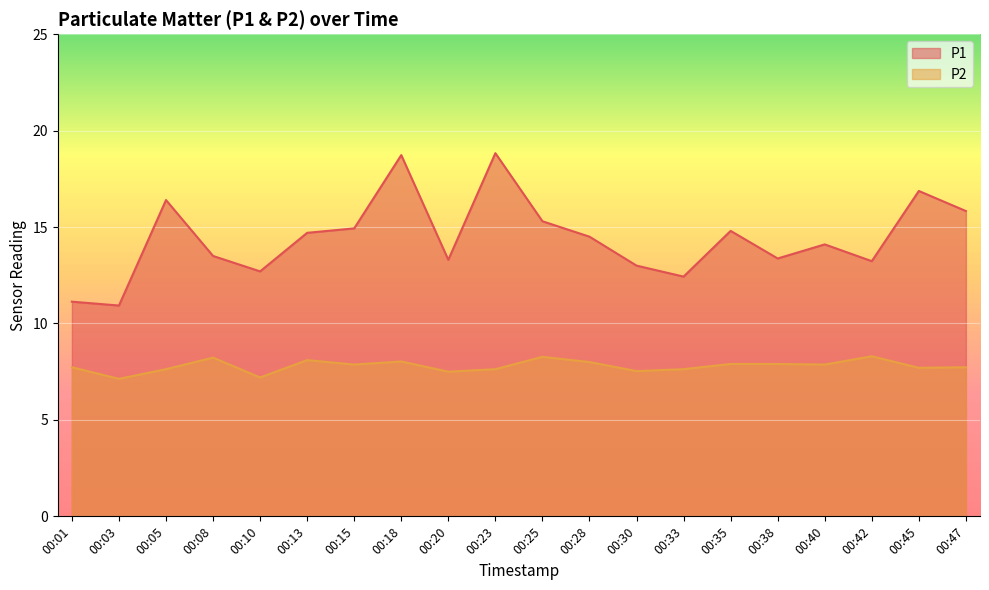

Reading left to right, transcribe all the data shown in this chart.

P1: 00:01=11.1	00:03=10.9	00:05=16.4	00:08=13.5	00:10=12.7	00:13=14.7	00:15=14.9	00:18=18.7	00:20=13.3	00:23=18.8	00:25=15.3	00:28=14.5	00:30=13.0	00:33=12.4	00:35=14.8	00:38=13.4	00:40=14.1	00:42=13.2	00:45=16.9	00:47=15.8
P2: 00:01=7.7	00:03=7.1	00:05=7.6	00:08=8.2	00:10=7.2	00:13=8.1	00:15=7.9	00:18=8.0	00:20=7.5	00:23=7.6	00:25=8.3	00:28=8.0	00:30=7.5	00:33=7.6	00:35=7.9	00:38=7.9	00:40=7.9	00:42=8.3	00:45=7.7	00:47=7.7